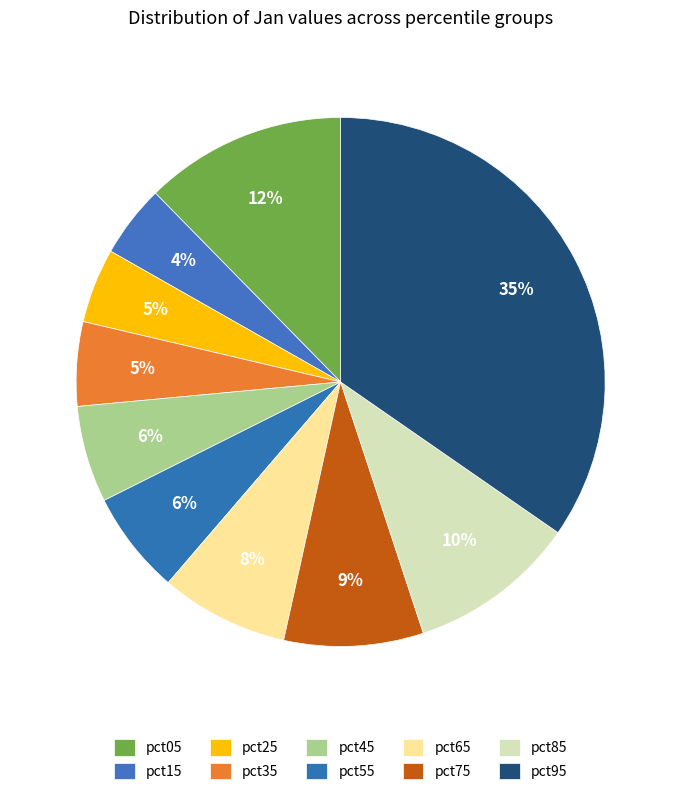

What percentage do pct85 and pct95 together represent?

44.9%